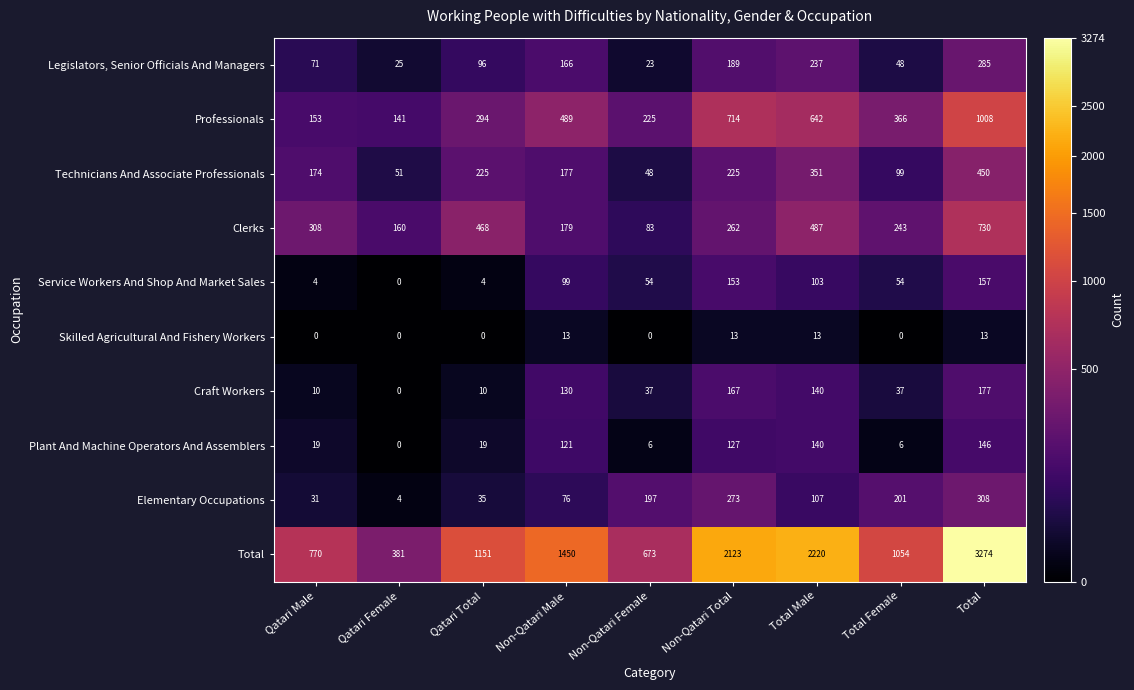

What is the sum of the Total values at Non-Qatari Total and Non-Qatari Male?

3573